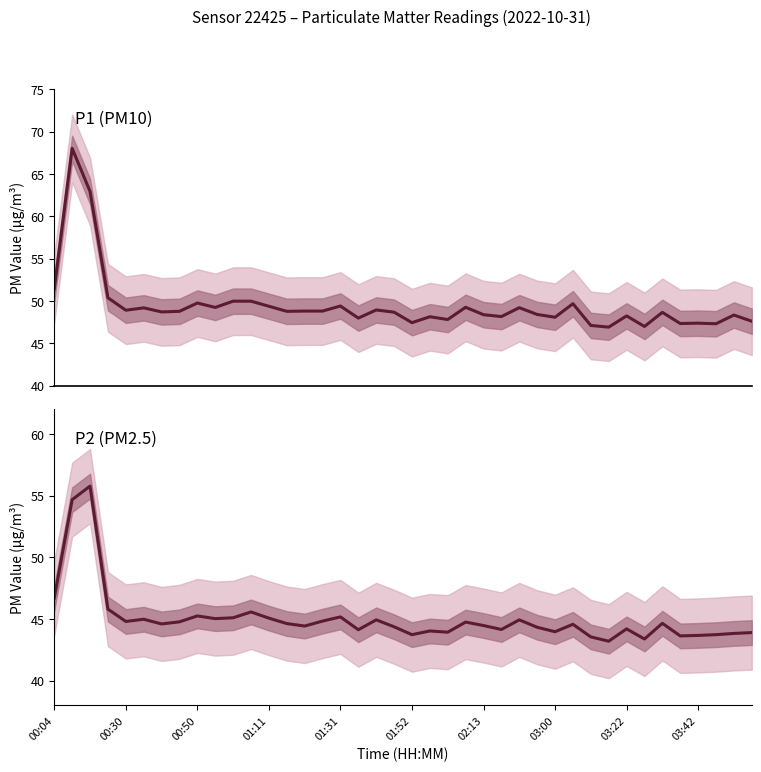

Rank the series by their maximum value, from highest to lowest.

P1, P2